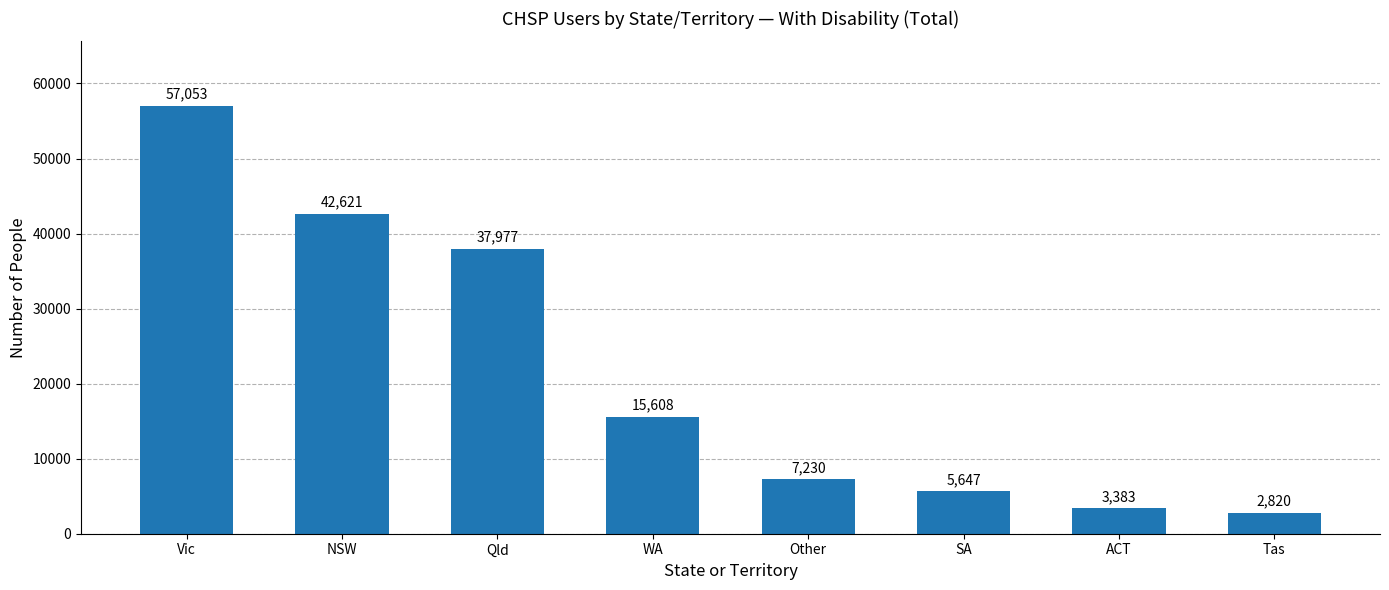

What is the difference between the values at SA and Tas?

2827